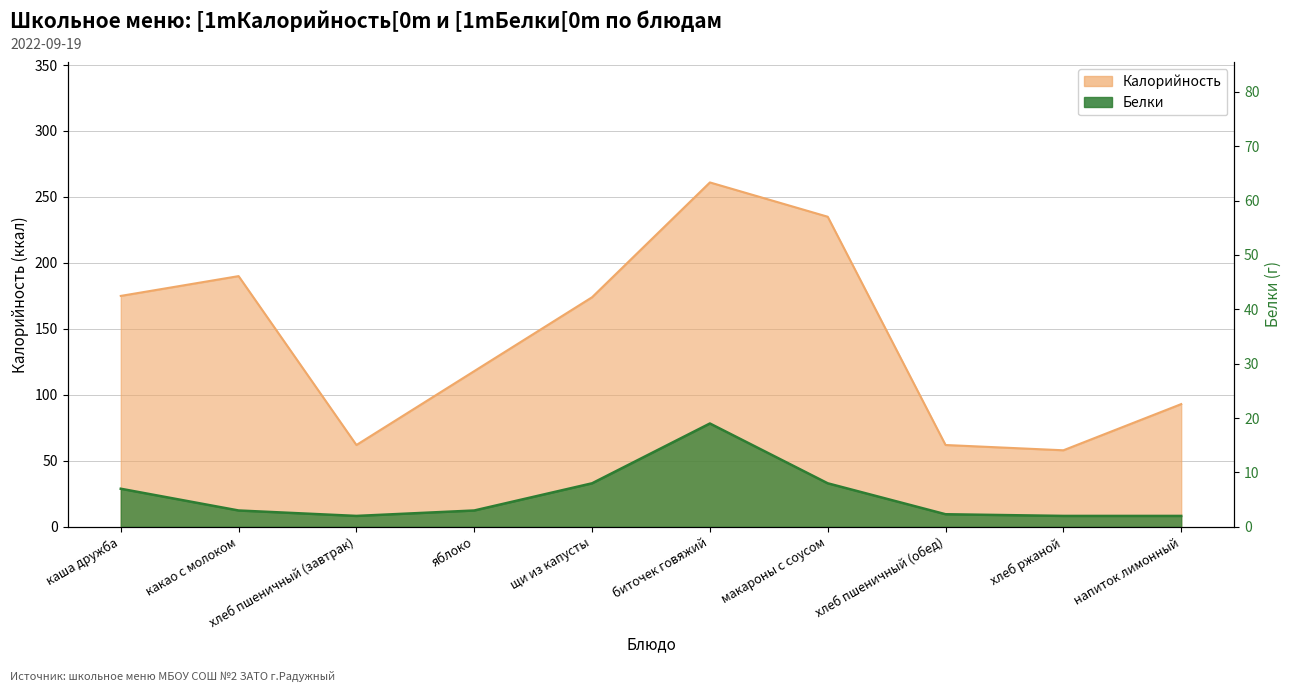

Rank the series at щи из капусты from highest to lowest value.

Калорийность, Белки